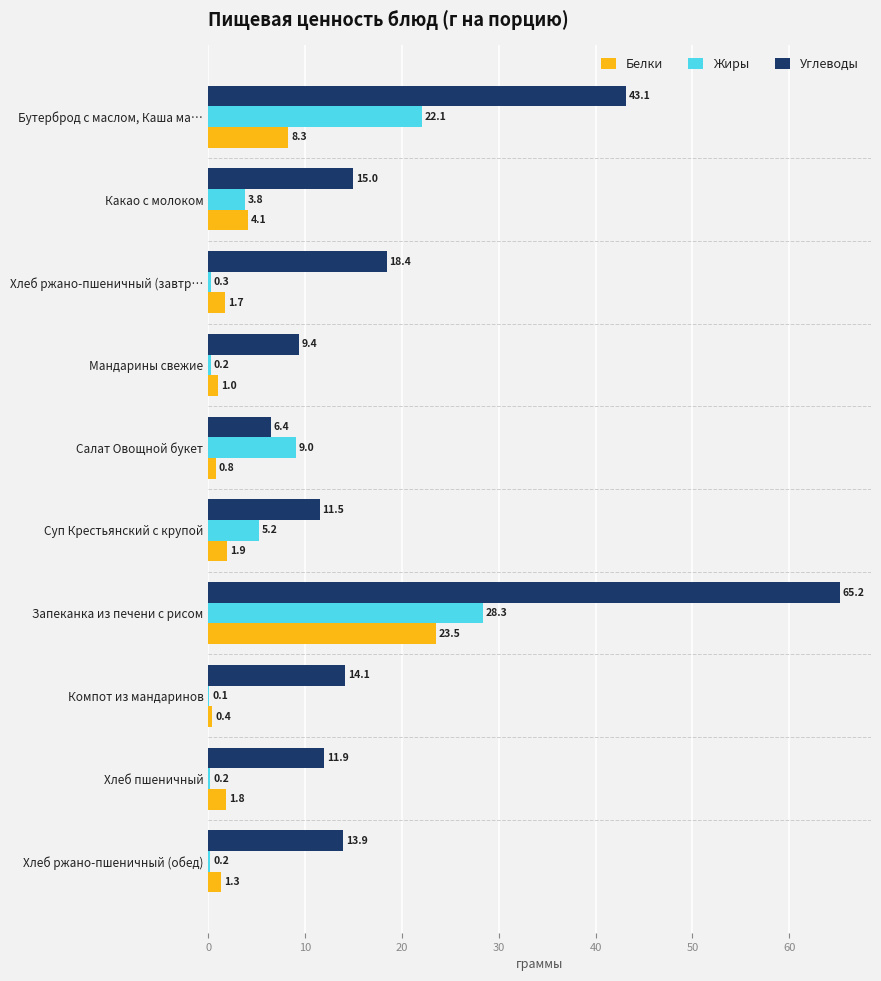

Between Бутерброд с маслом, Каша ма… and Компот из мандаринов, which series saw the biggest shift?

Углеводы